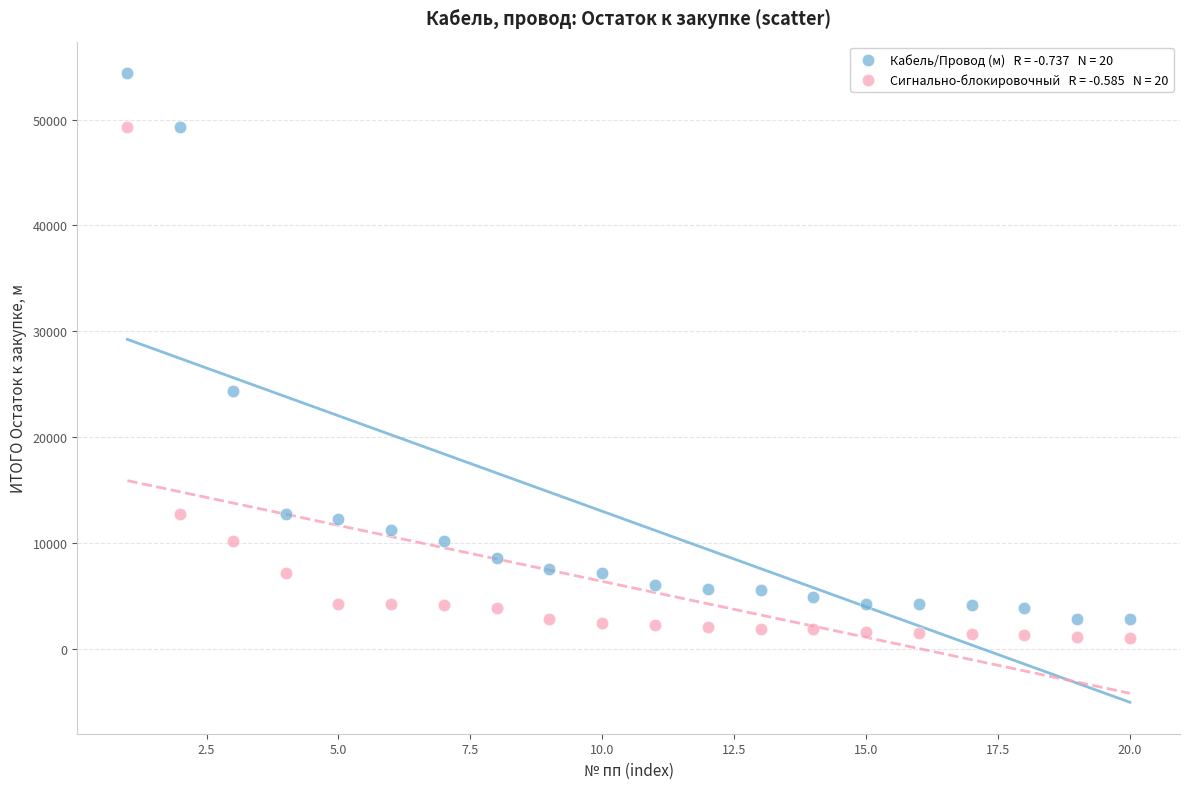

Across all series, what Y value is closest to 27690?

24310